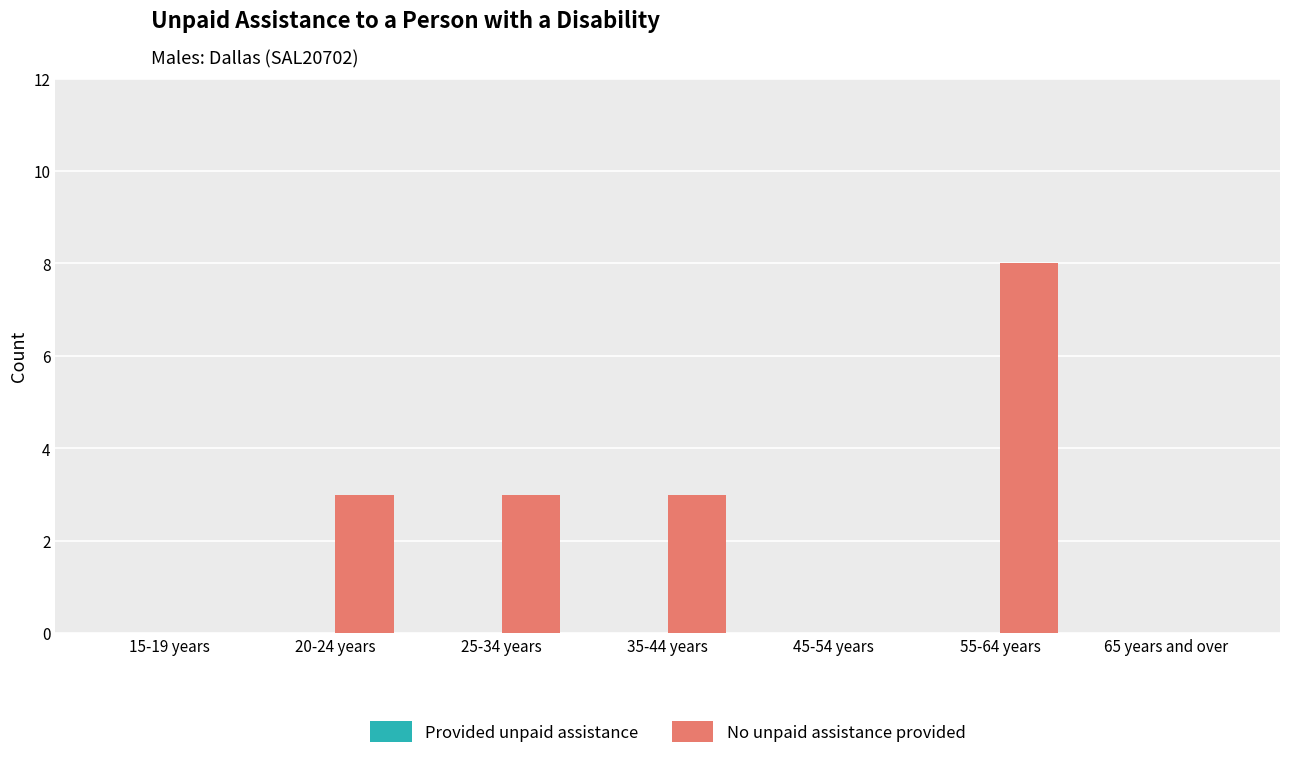

What is the greatest value displayed?

8